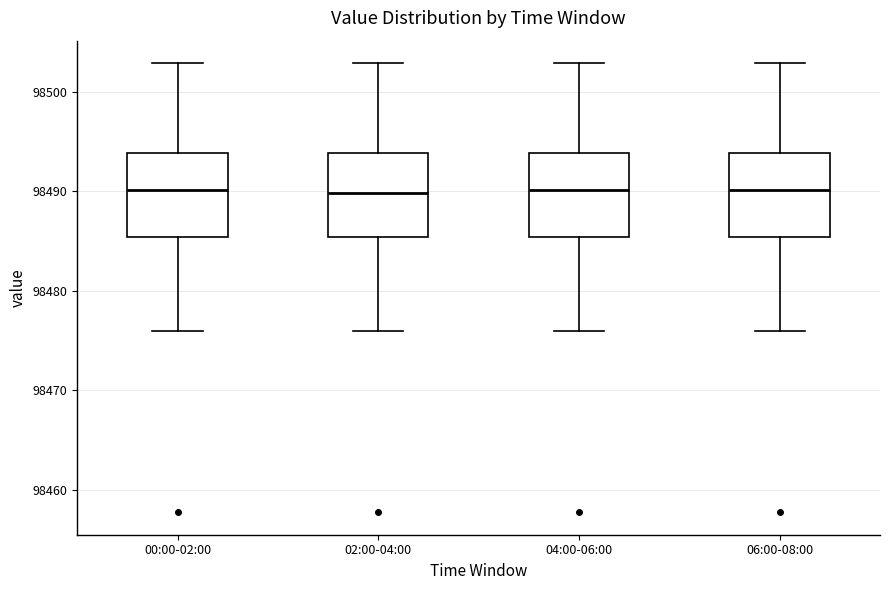

Where does the median line of the box for 00:00-02:00 sit on the y-axis? The values are not printed on the chart, so give them approximately, as read against the axis.

98490